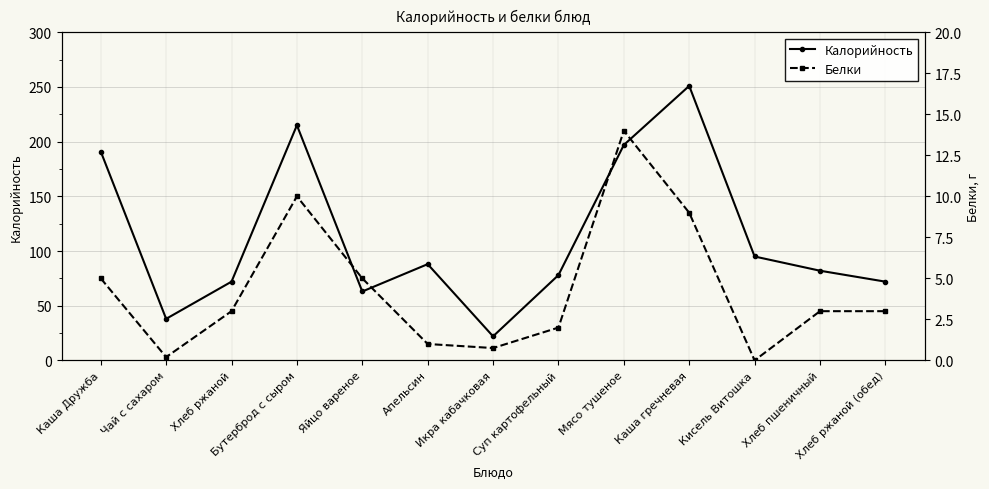

What is the sum of all Белки values?

56.0